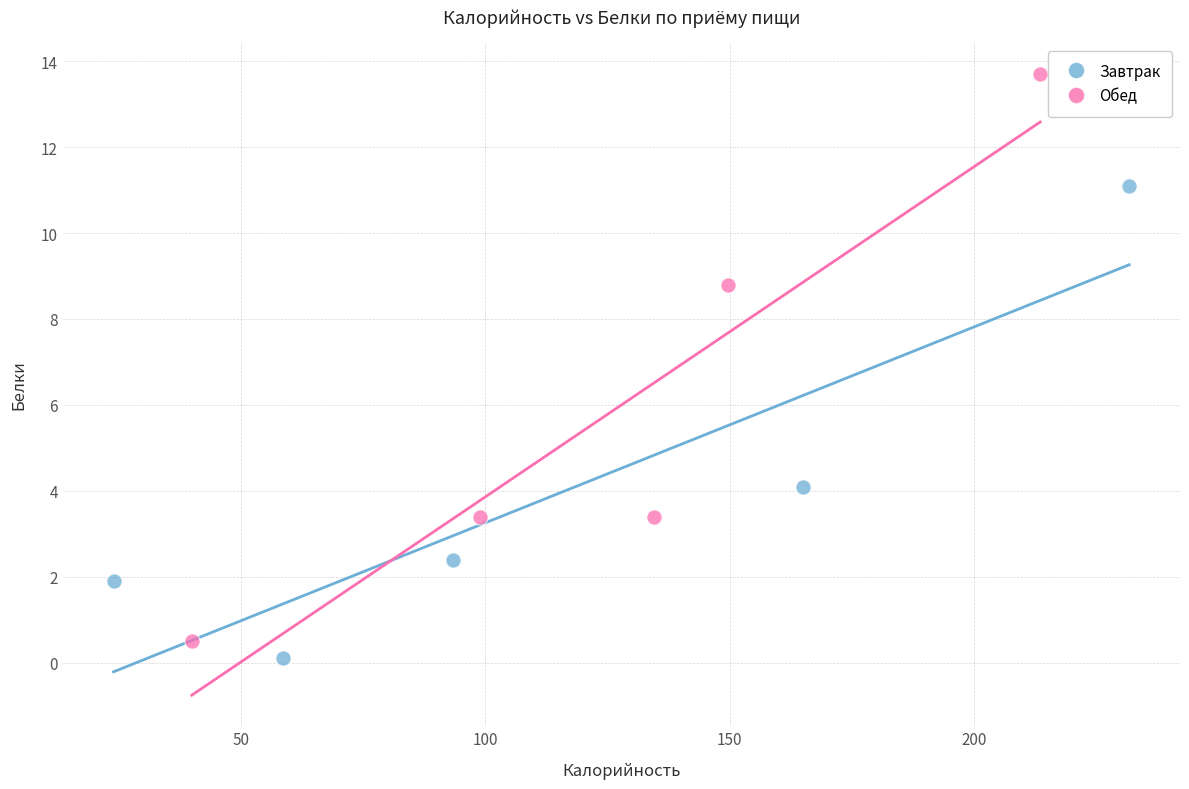

What are all the series names shown in the legend?

Завтрак, Обед